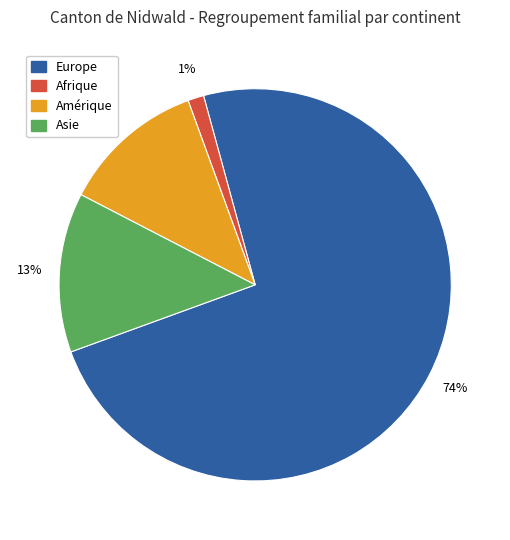

To the nearest percent, what percentage of the pie is Amérique?

12%